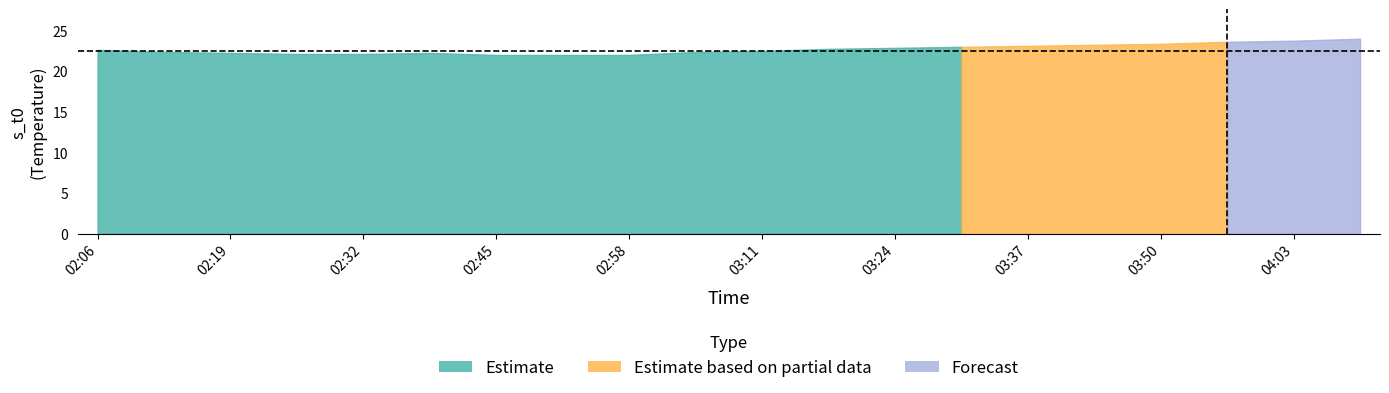

At which category is the sum across all series the highest?

04:09